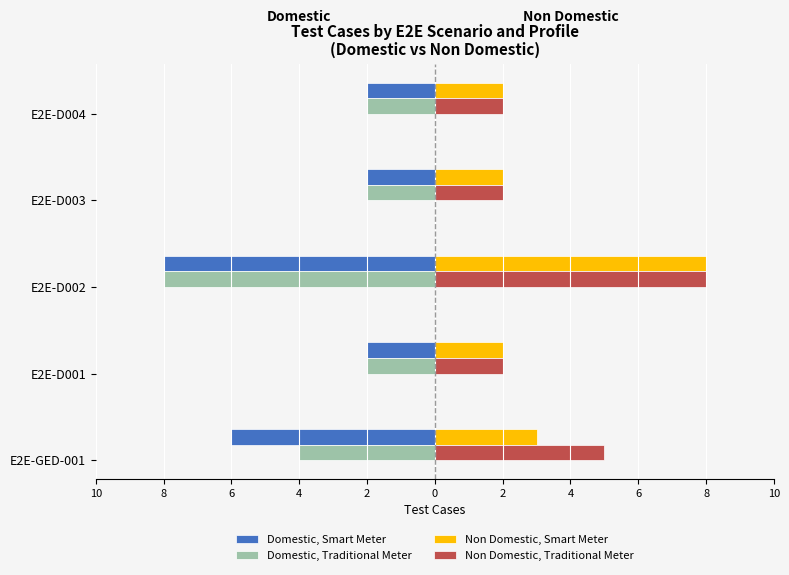

What are all the series names shown in the legend?

Domestic, Smart Meter, Domestic, Traditional Meter, Non Domestic, Smart Meter, Non Domestic, Traditional Meter